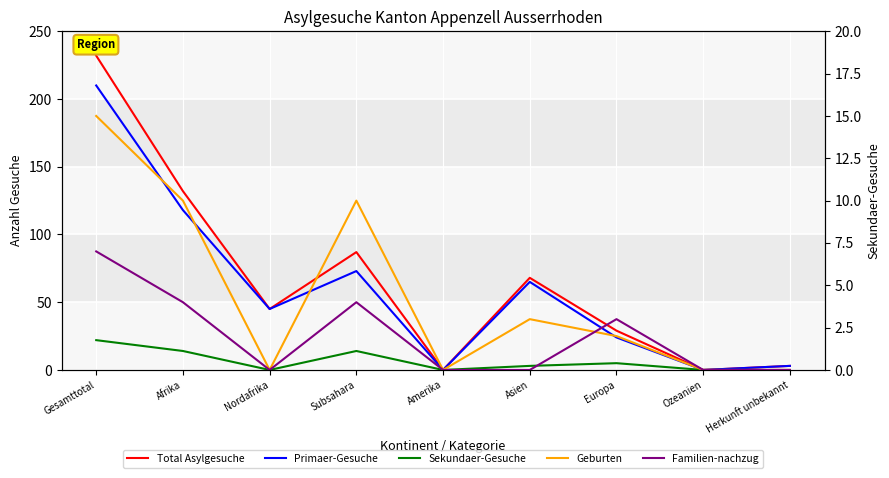

True or false: Sekundaer-Gesuche has a value of 14 at Subsahara.

True